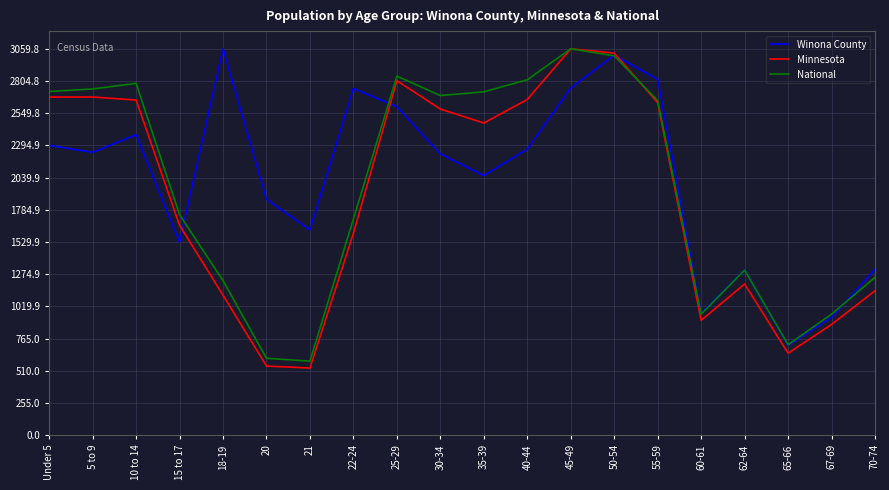

What is the lowest value of the Minnesota series?

531.8